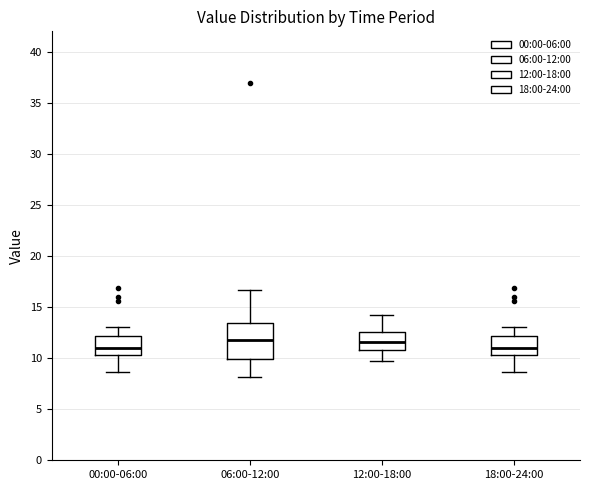

Which box is the tallest, from its lower edge to its upper edge?

06:00-12:00